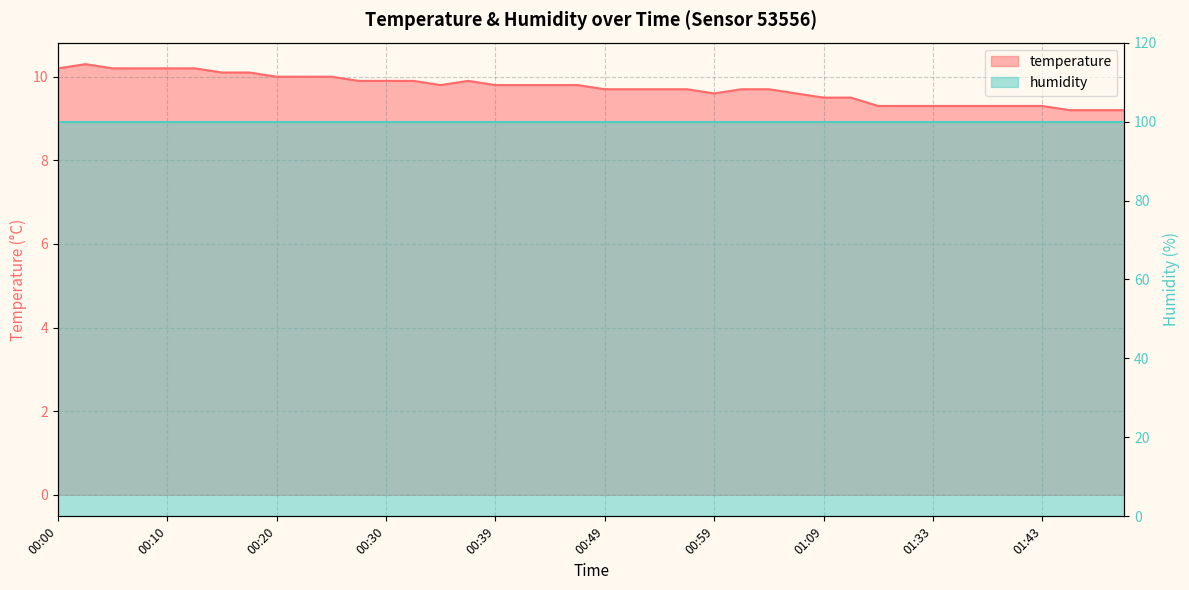

What is the label of the 9th point from the right?

01:30